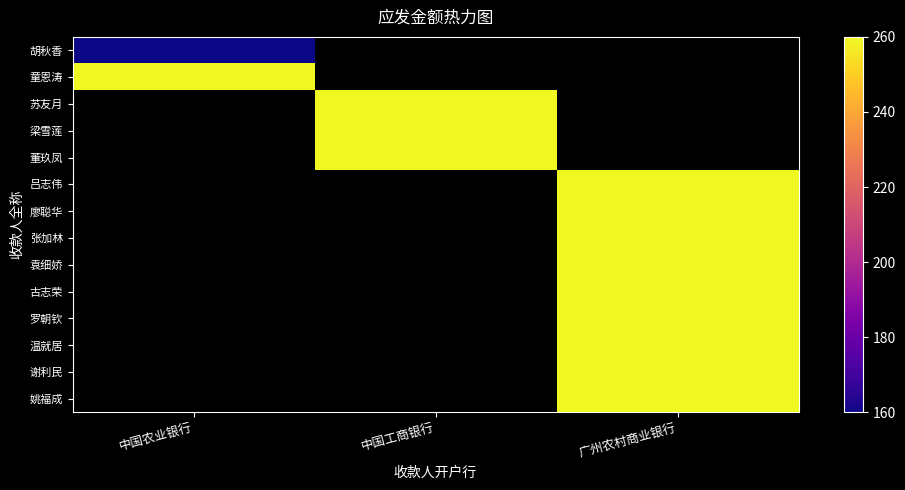

What is the spread (max minus min) of values at 中国农业银行?

100.0